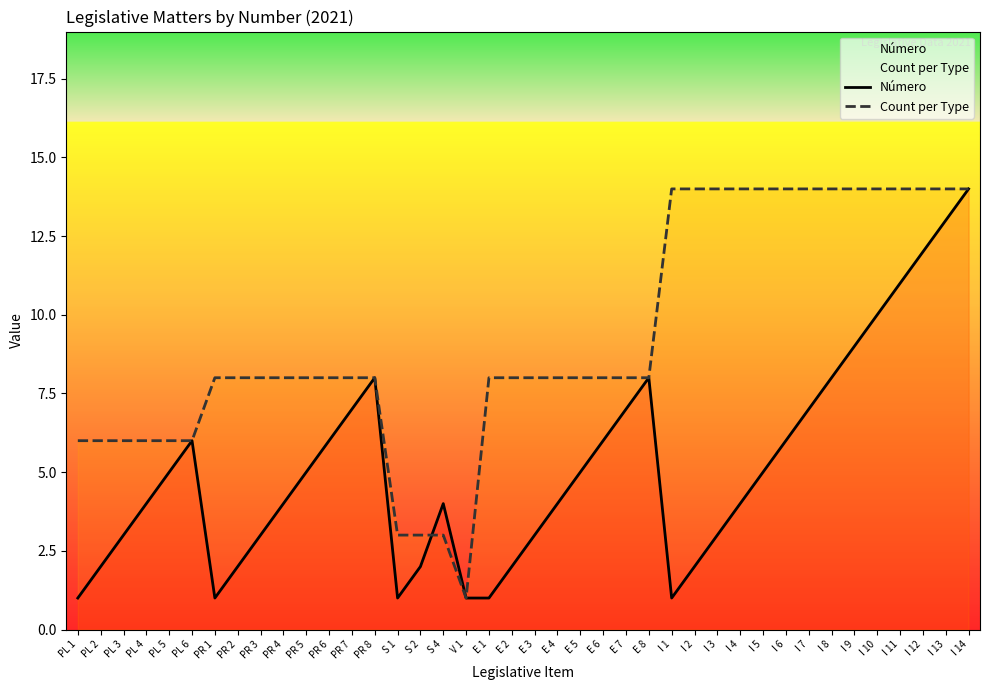

List the series in order of their peak value, lowest first.

Número, Count per Type